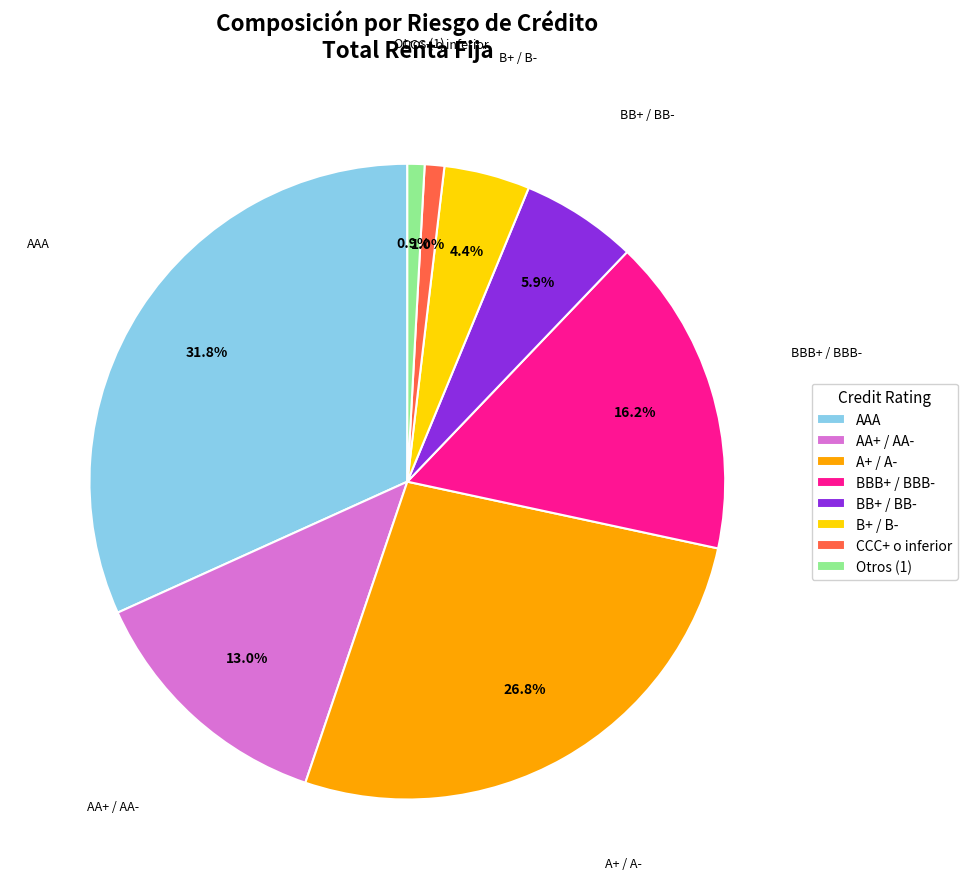

Between BBB+ / BBB- and AAA, which is larger?

AAA